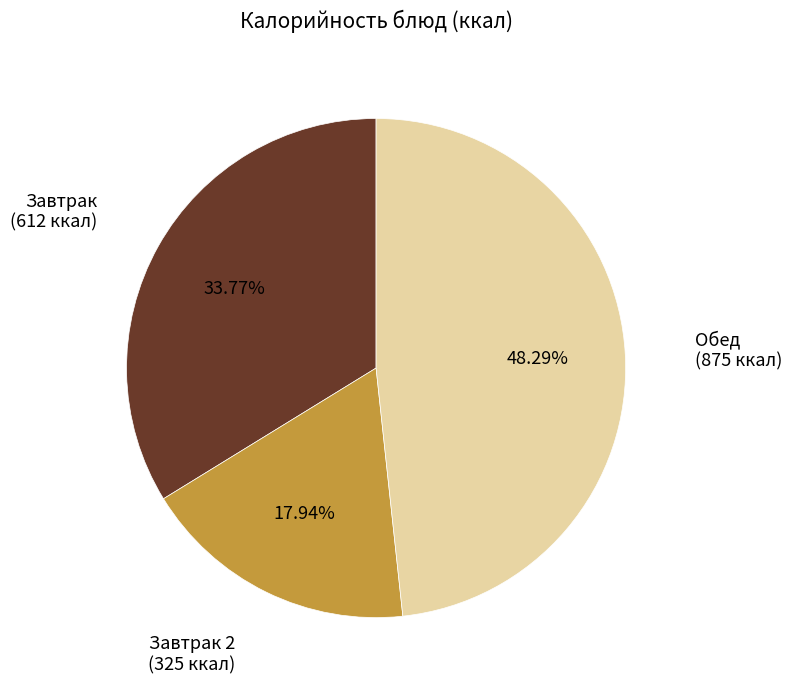

Is the sum of Обед (875 ккал) and Завтрак (612 ккал) greater than half?

Yes